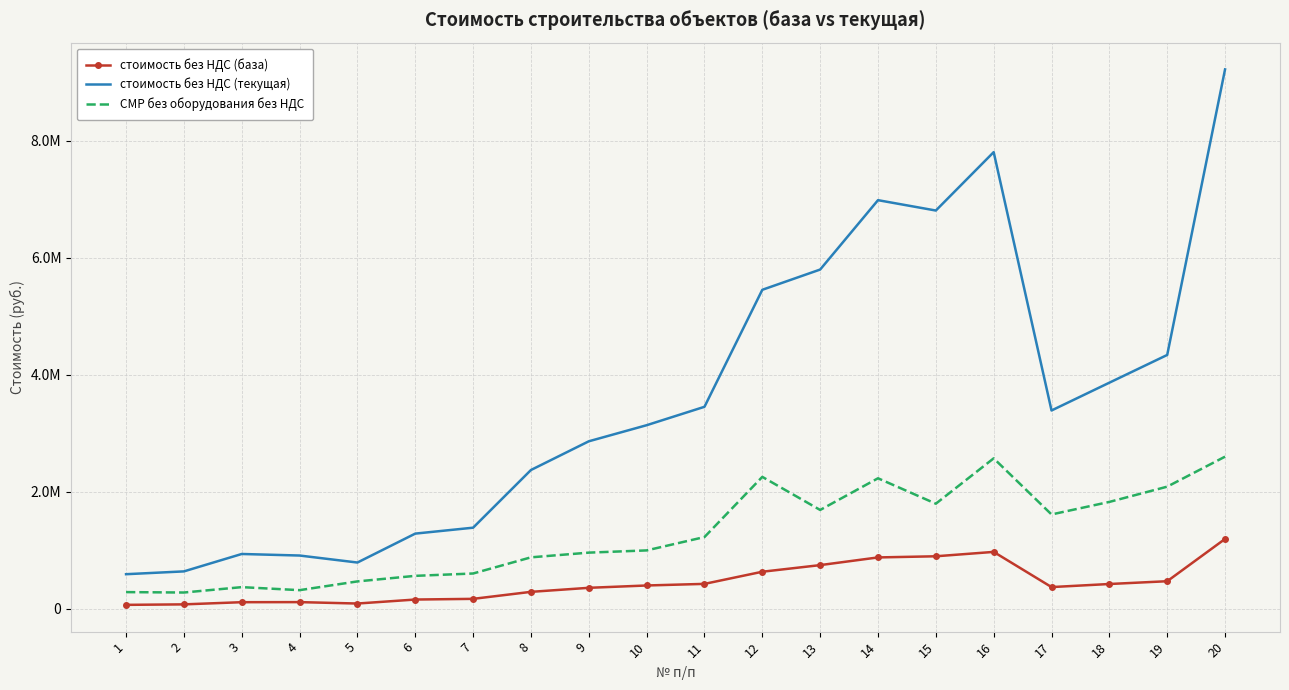

What are all the series names shown in the legend?

стоимость без НДС (база), стоимость без НДС (текущая), СМР без оборудования без НДС